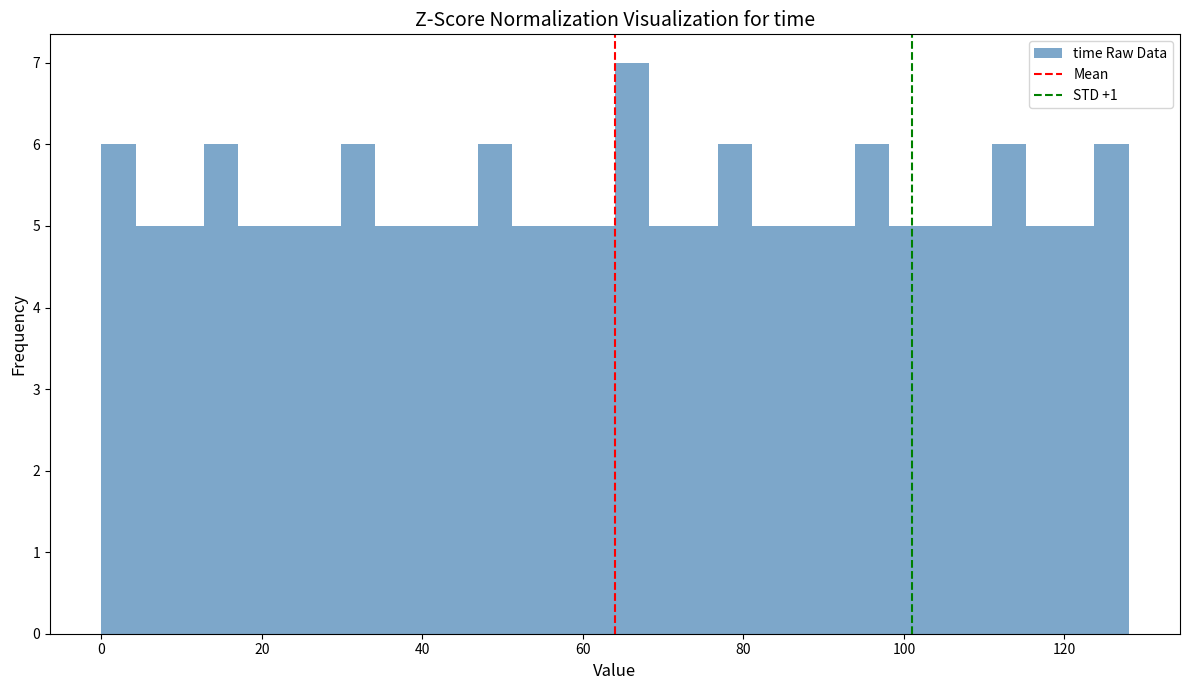

Read against the x-axis, roughly where is the centre of the tallest bar?

66